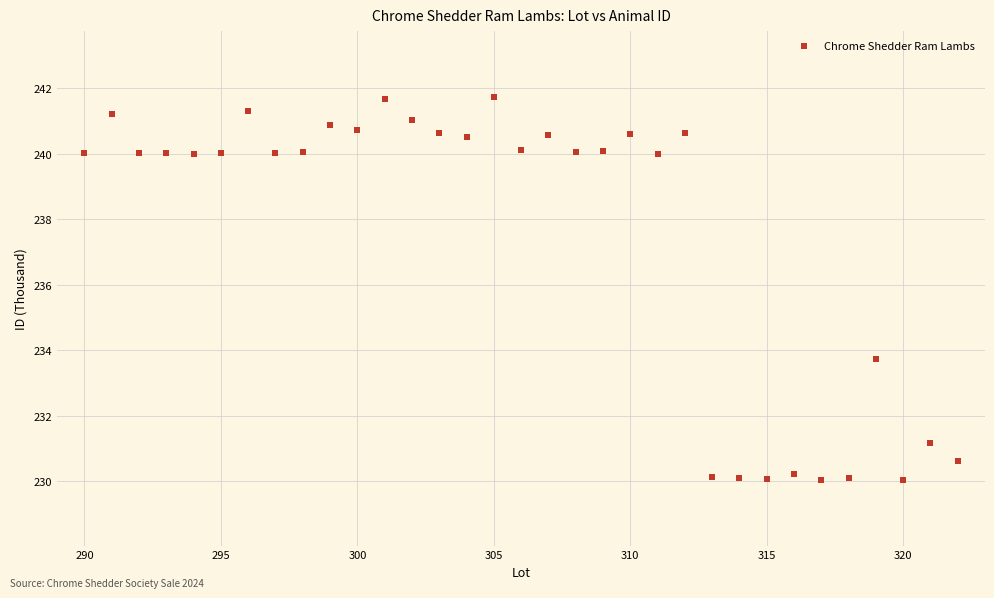

What Y value in the scatter plot is closest to 235?

233.7